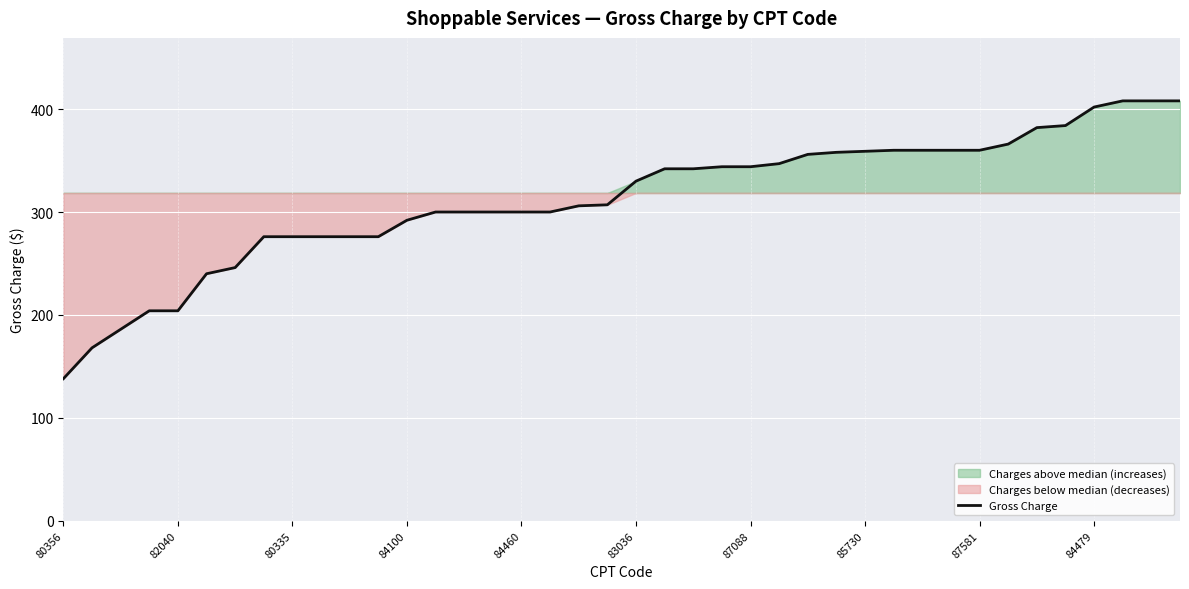

Which label corresponds to the smallest value in the chart?

80356